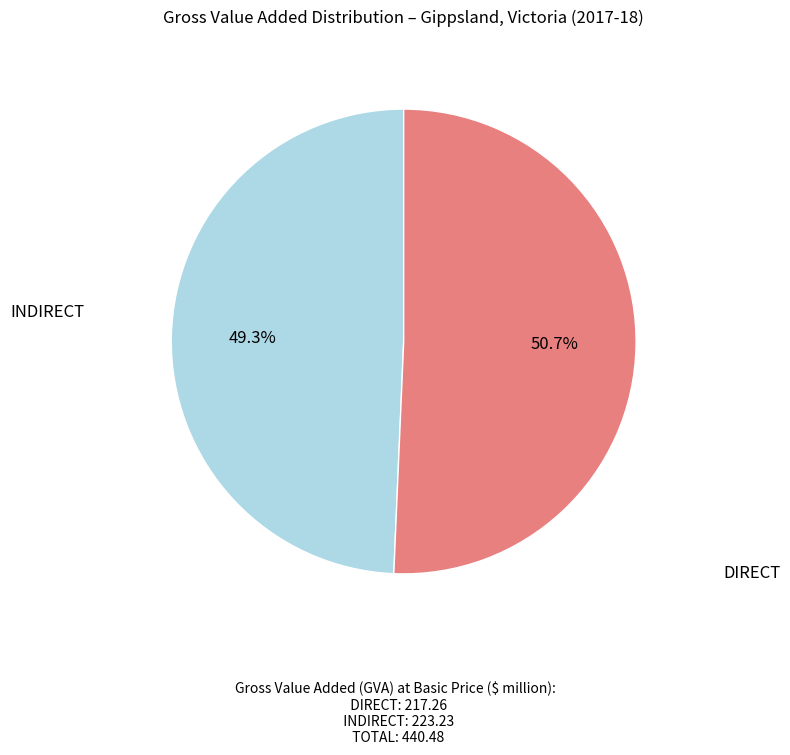

Is the sum of INDIRECT and DIRECT greater than half?

Yes